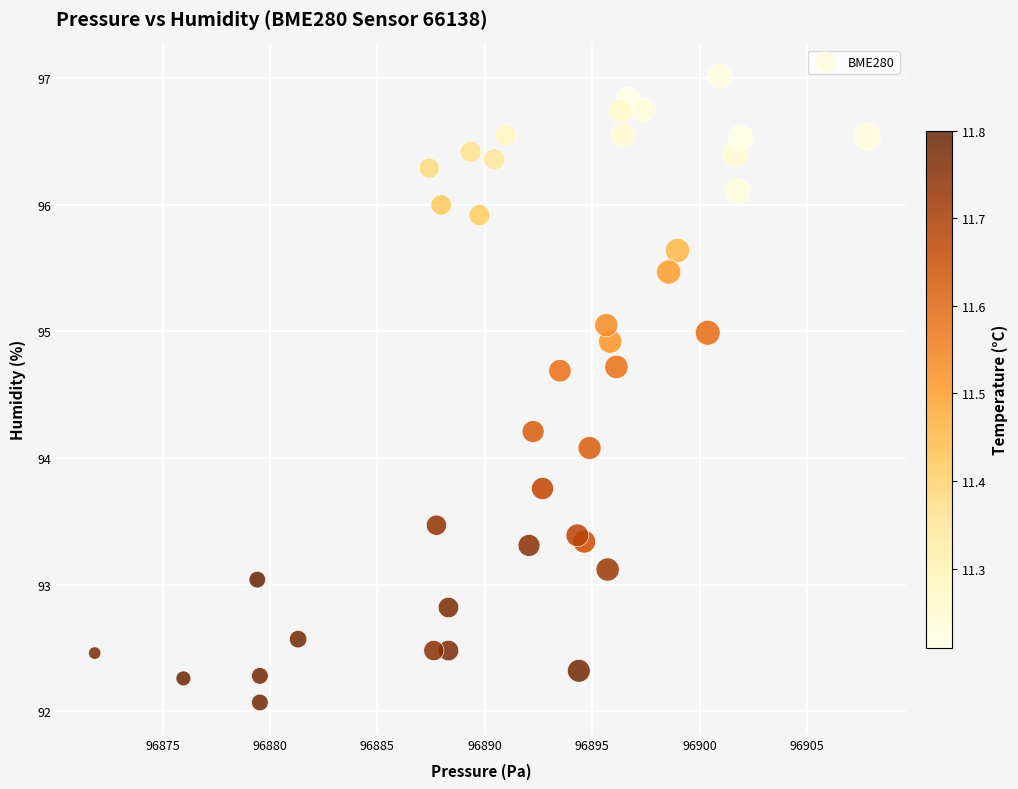

What Y value in the scatter plot is closest to 94?

94.1